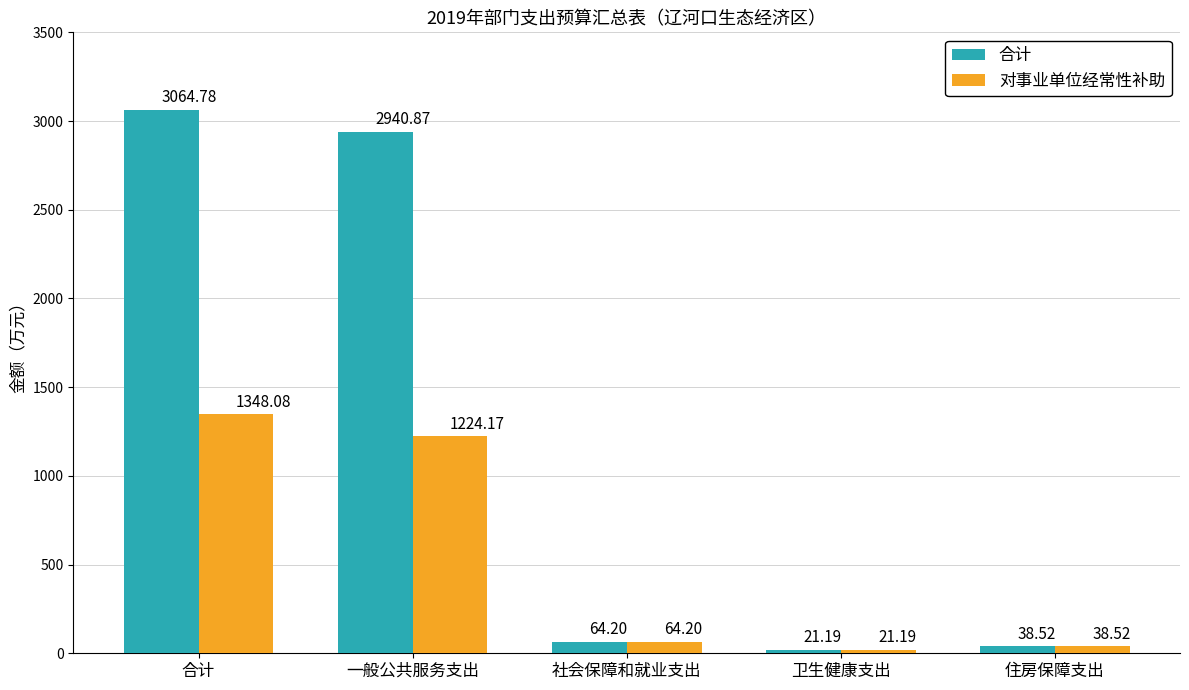

What is the spread (max minus min) of values at 一般公共服务支出?

1716.7